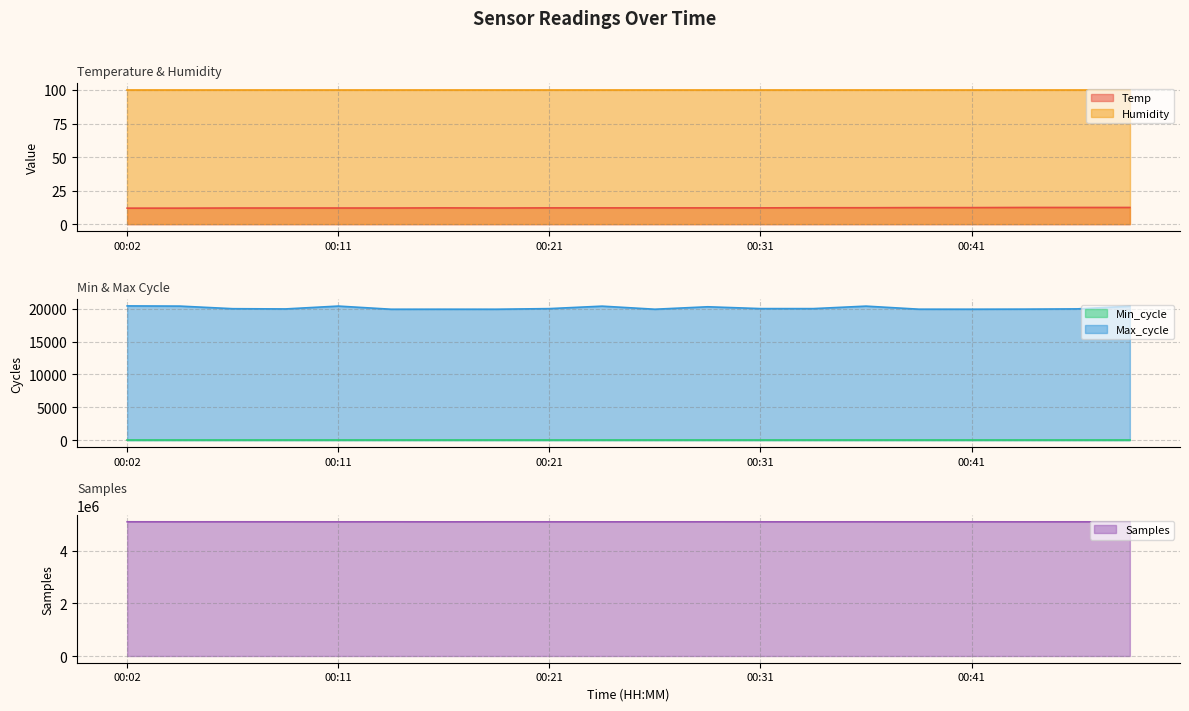

What is the difference between the Max_cycle values at 00:46 and 00:26?

53.0